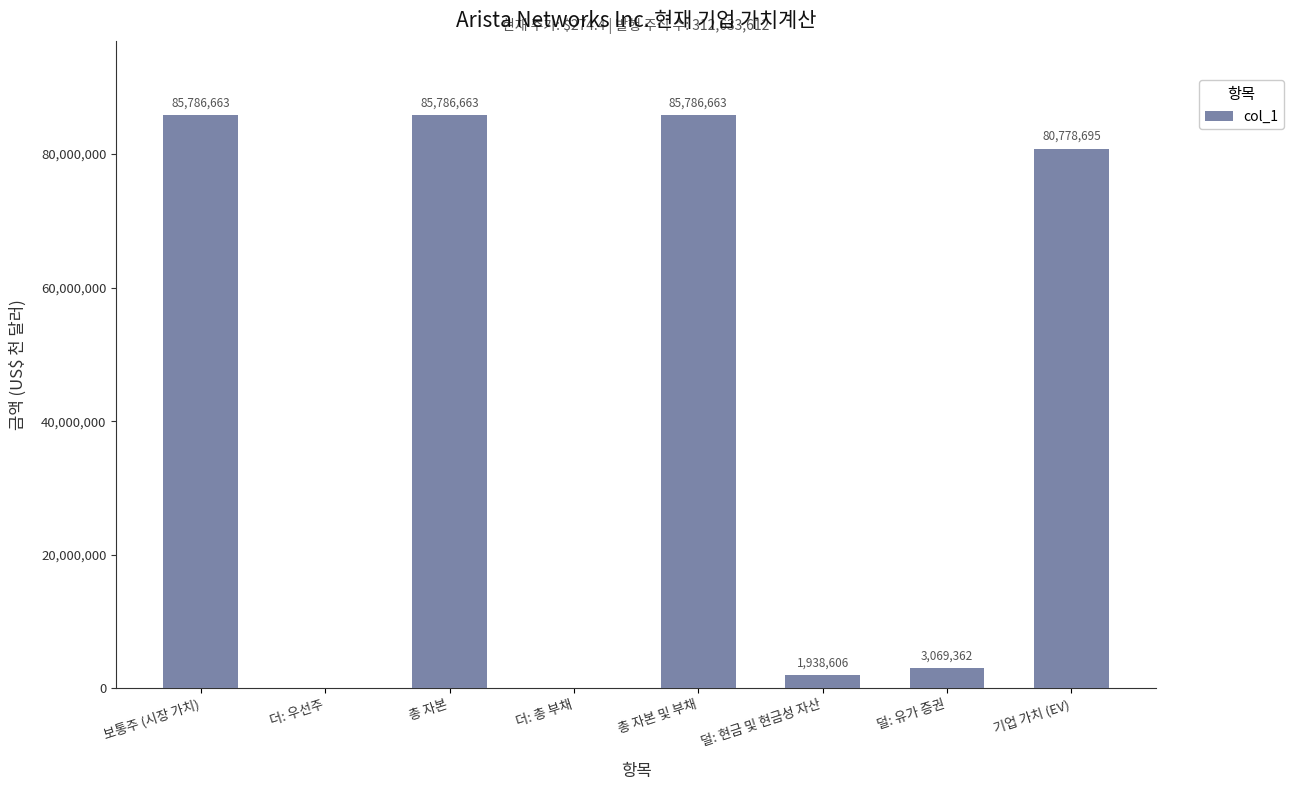

Count the number of categories in the chart.

8